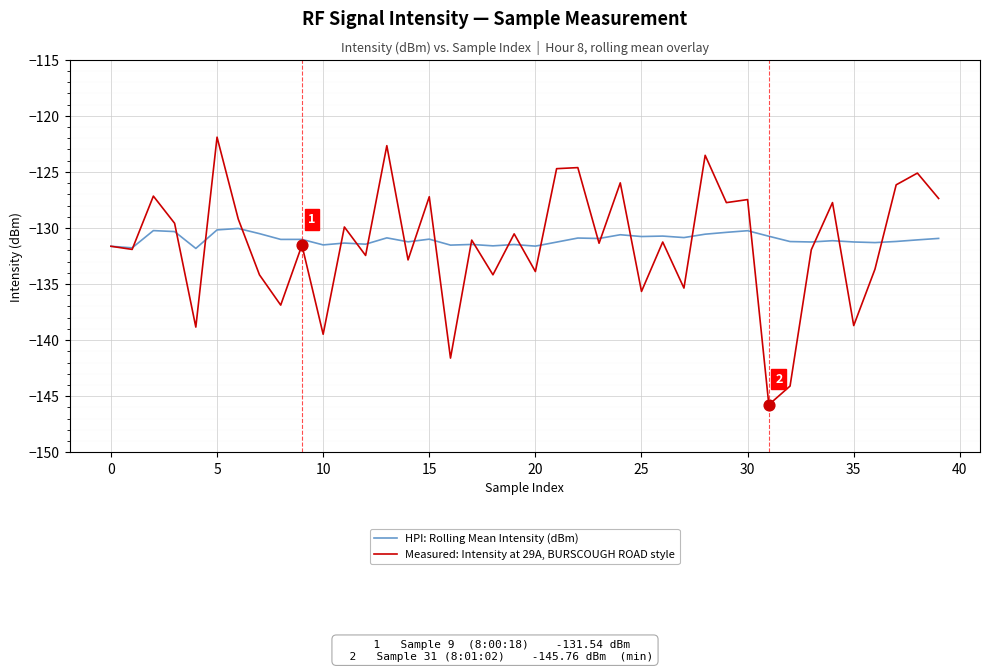

What are all the series names shown in the legend?

HPI: Rolling Mean Intensity (dBm), Measured: Intensity at 29A, BURSCOUGH ROAD style